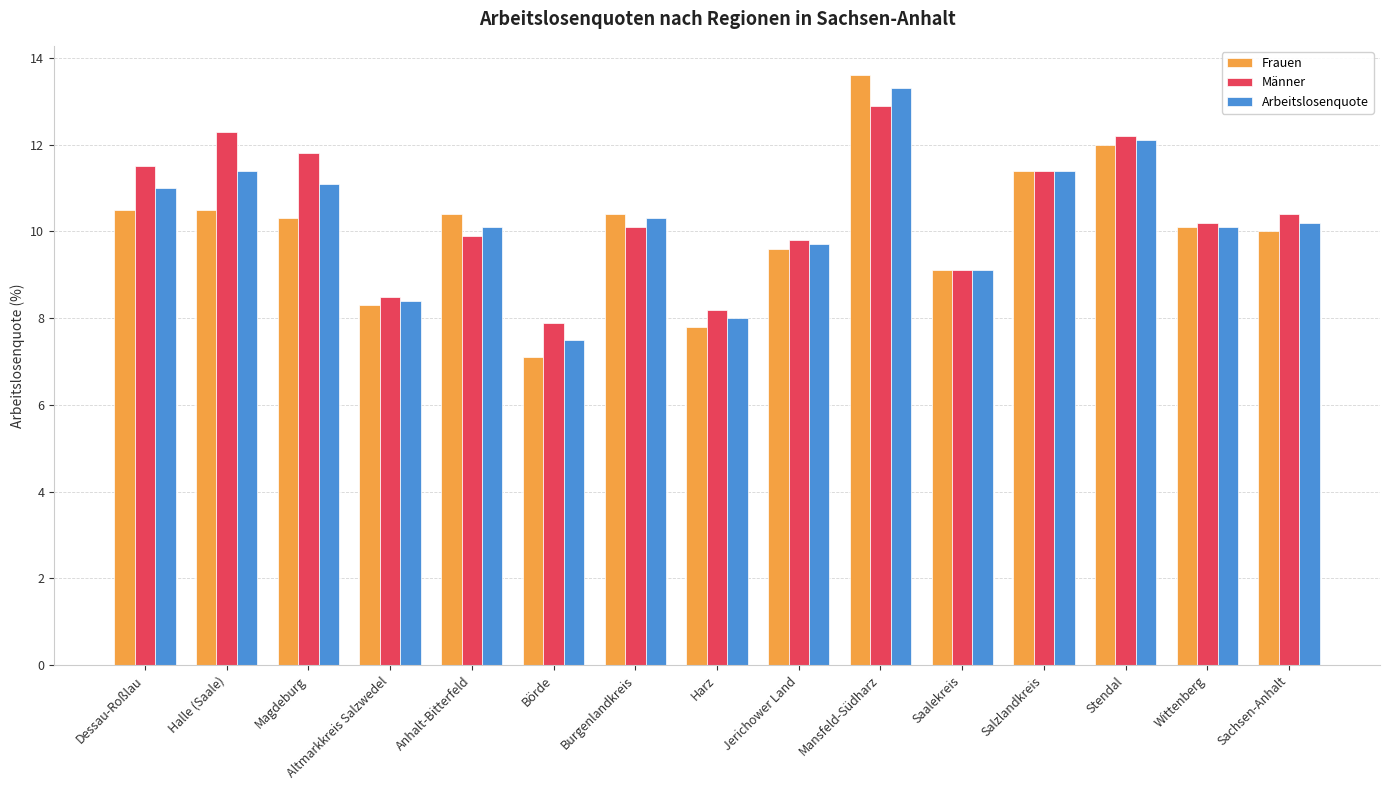

What is the value of the Arbeitslosenquote bar at the 15th from the left?

10.2